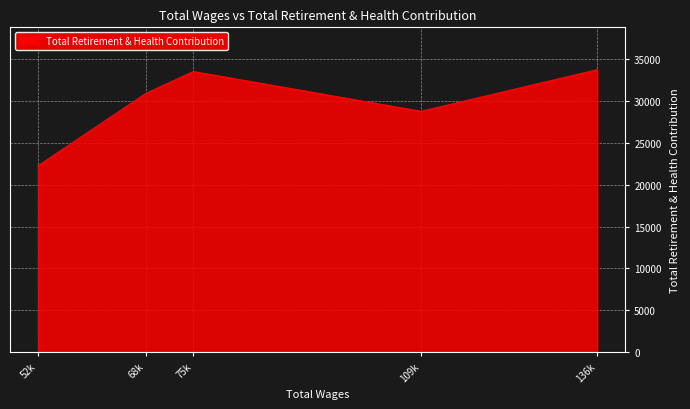

Where is the first local maximum?

75k